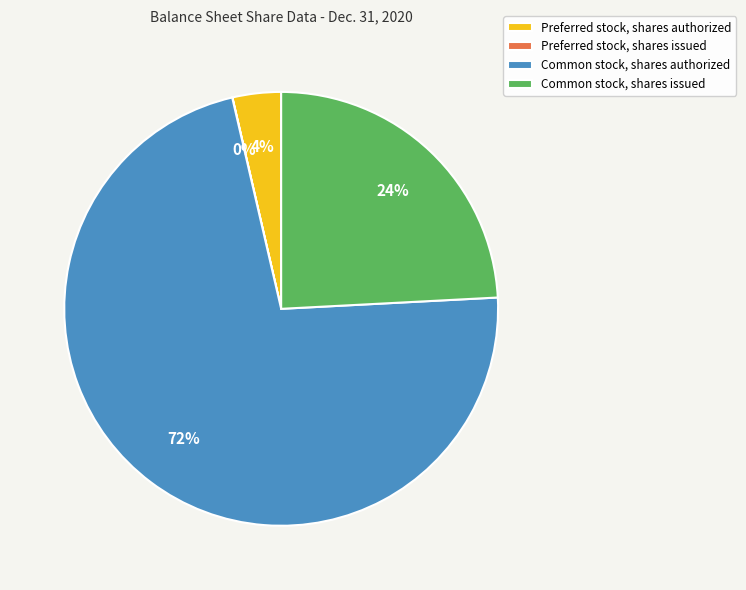

What percentage is the Common stock, shares authorized slice, to the nearest percent?

72%